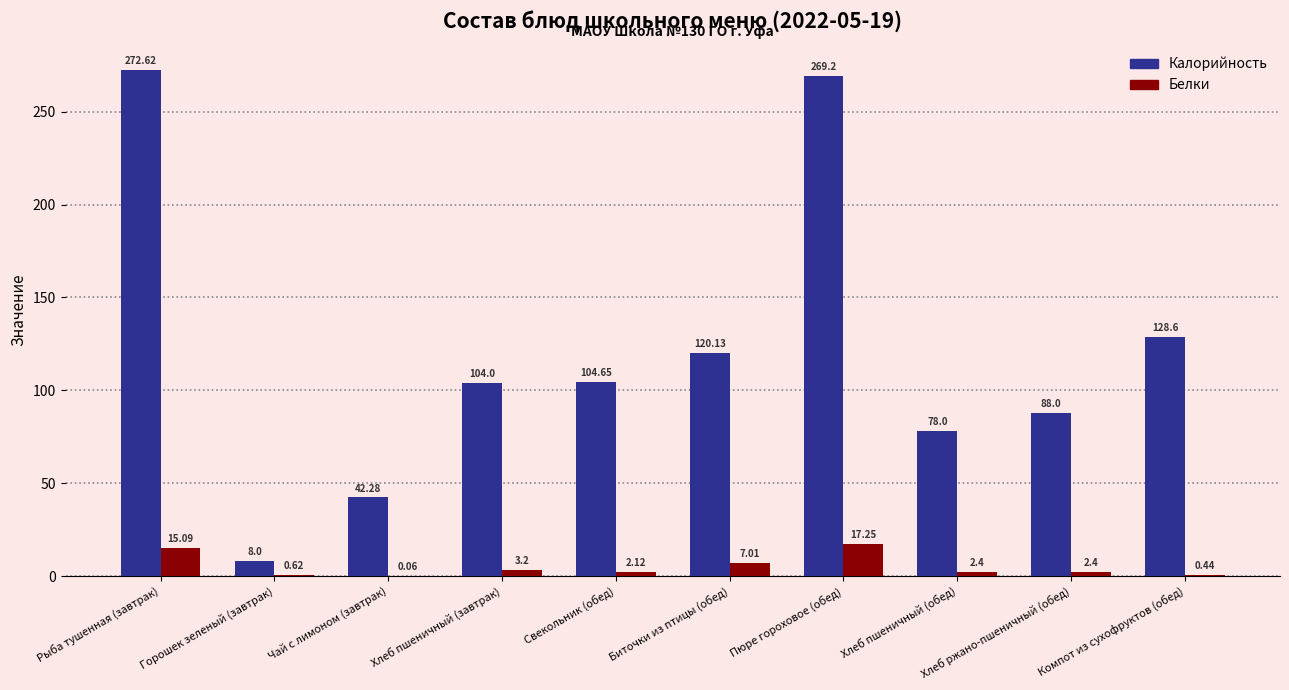

Count the number of data series in this chart.

2